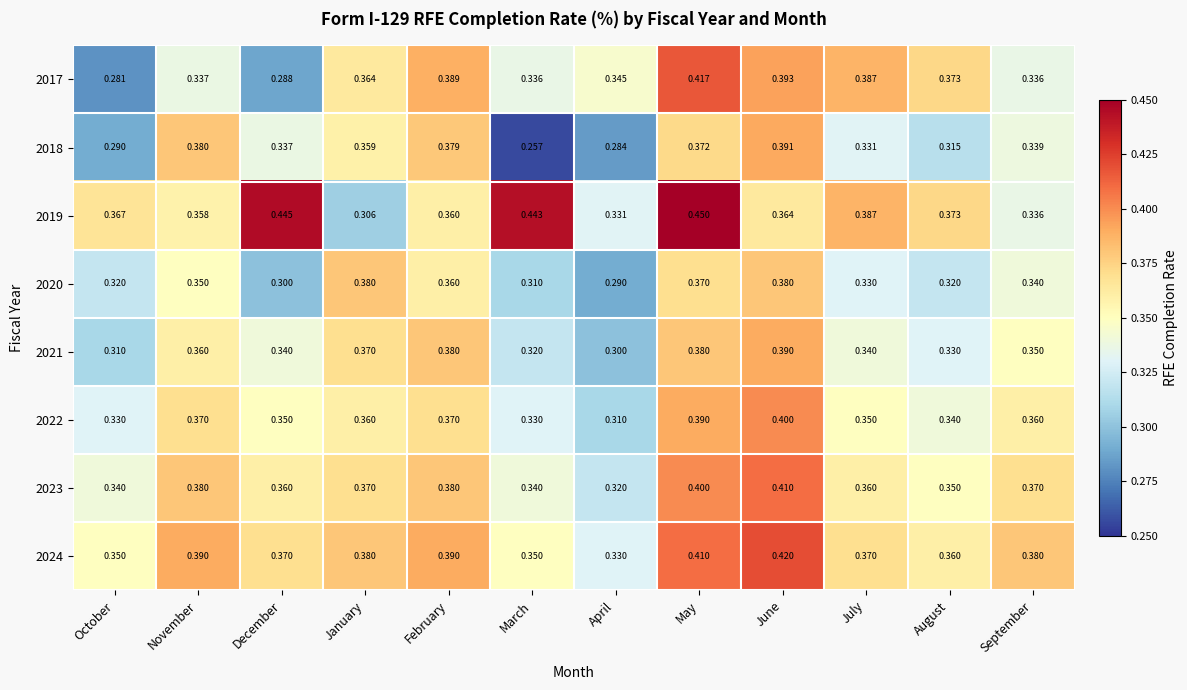

At which label does 2019 reach its minimum?

January